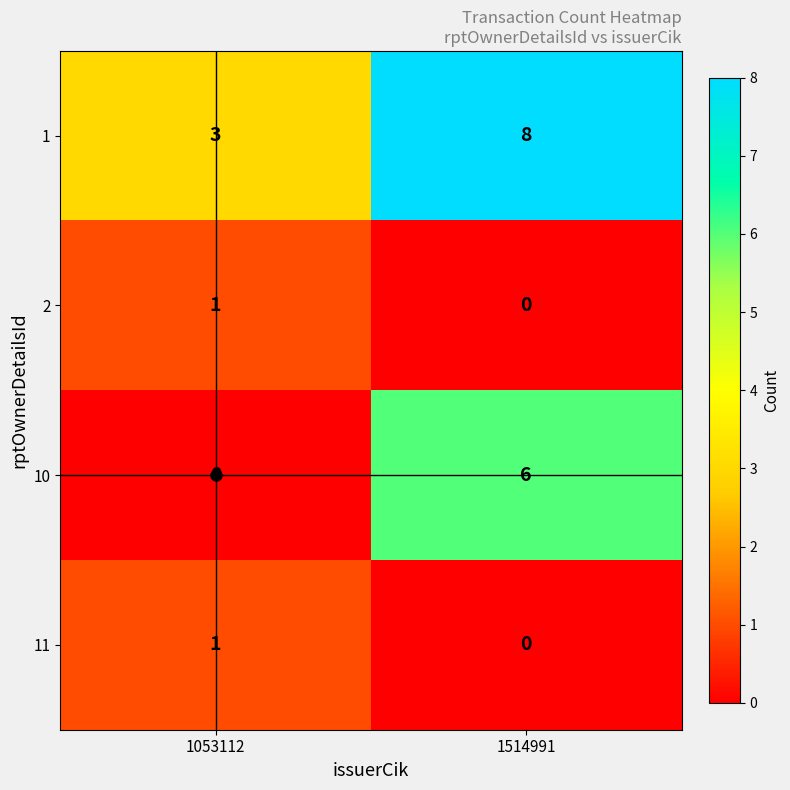

What is the maximum value shown in the chart?

8